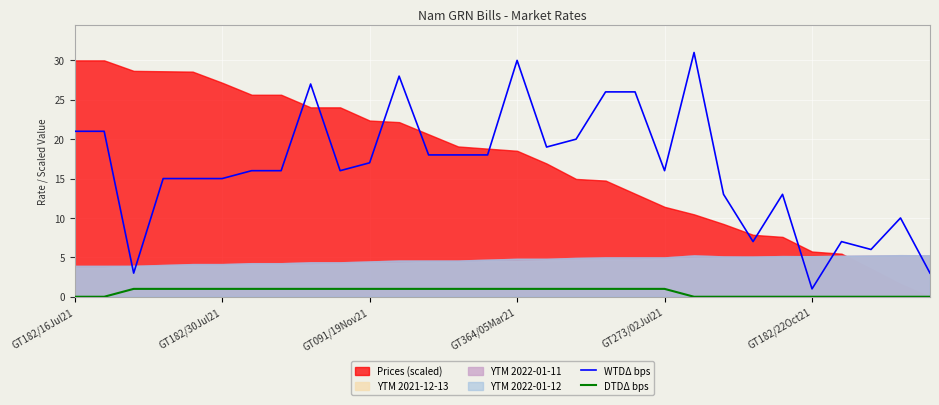

What is the lowest value of the WTDΔ bps series?

1